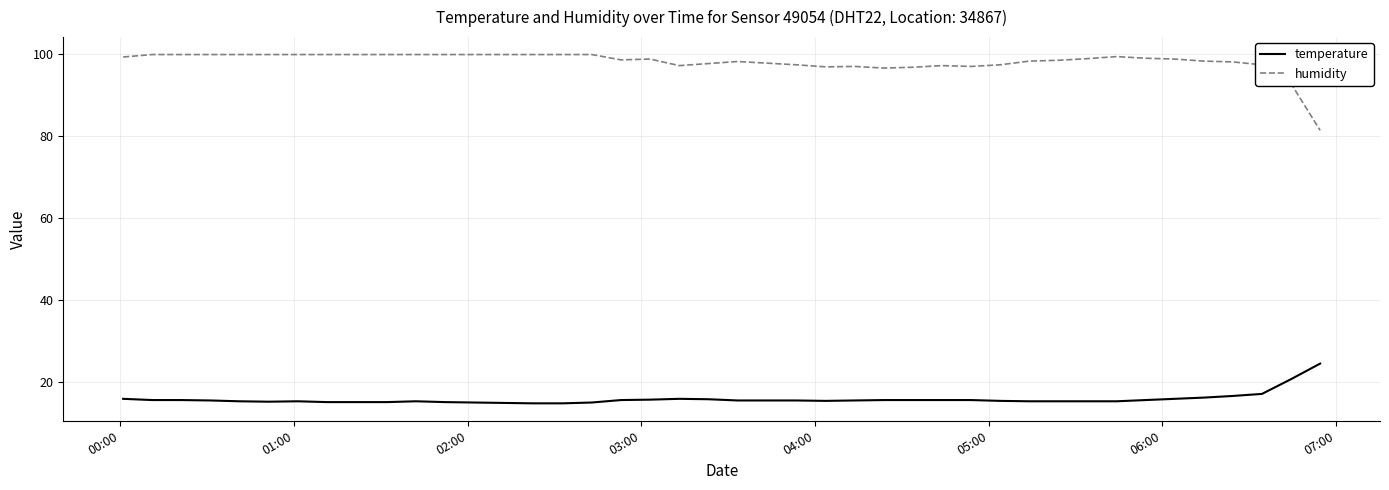

What is the difference between the maximum and minimum values in the temperature series?

9.7